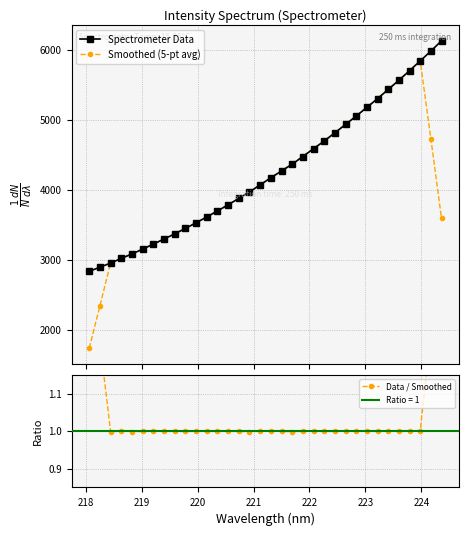

What is the value of the Spectrometer Data point at the 21st from the left?

4477.8